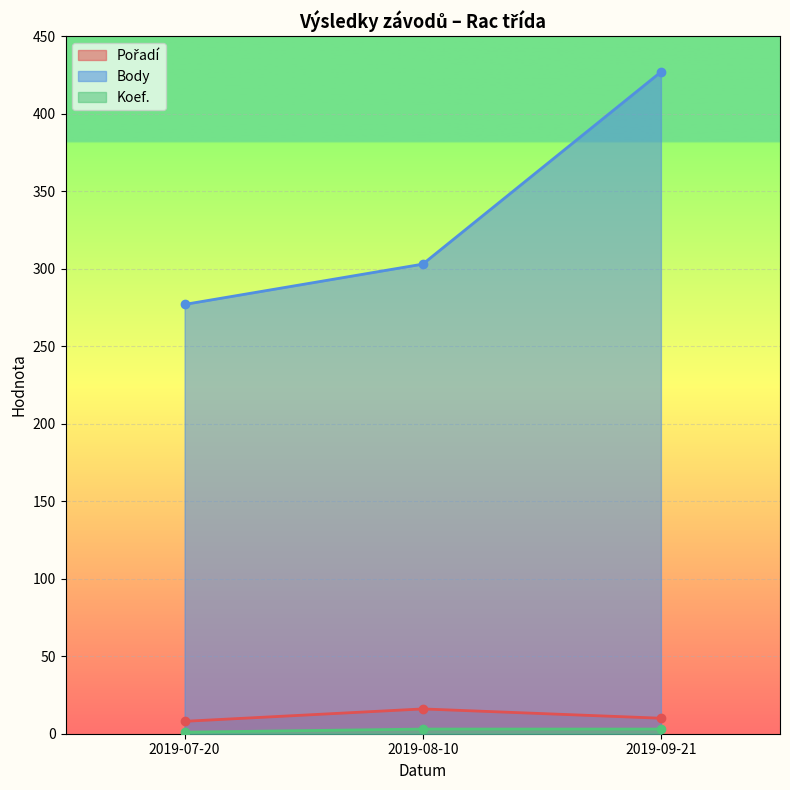

Which category has the highest value in the Koef. series?

2019-08-10